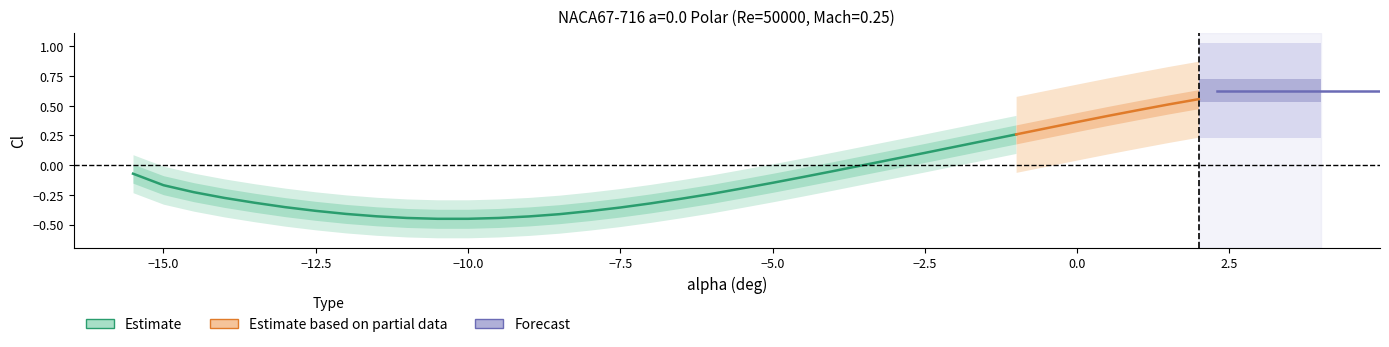

Which category has the highest value in the Cl series?

39